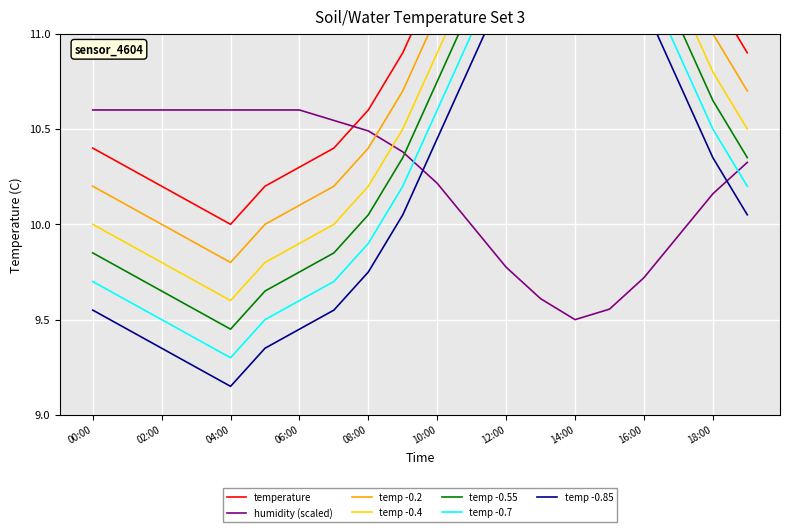

True or false: temperature has a value of 10.4 at 07:00.

True